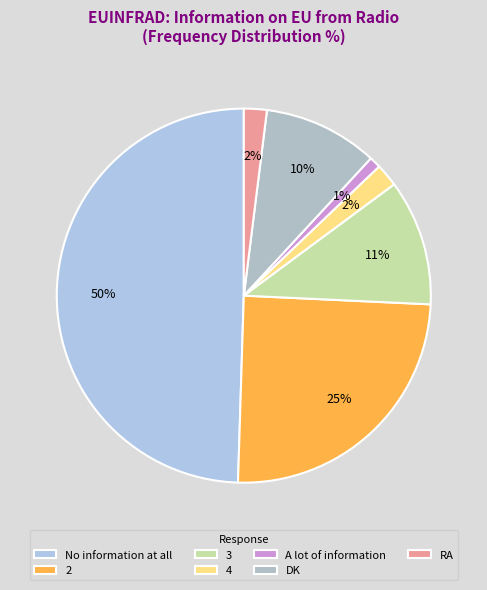

To the nearest percent, what portion does A lot of information represent?

1%